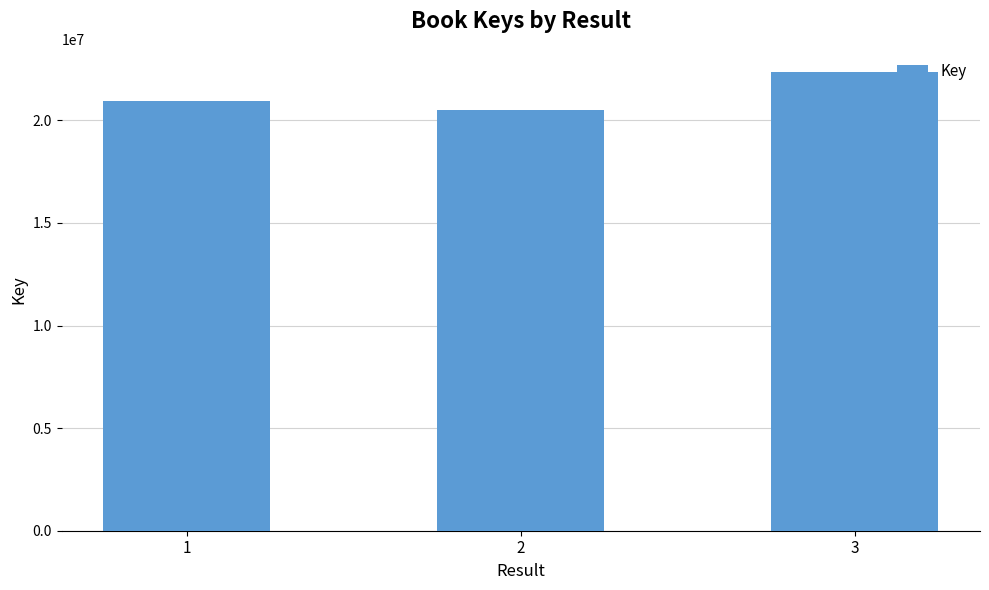

What is the value of the 2nd bar from the left?

20509346